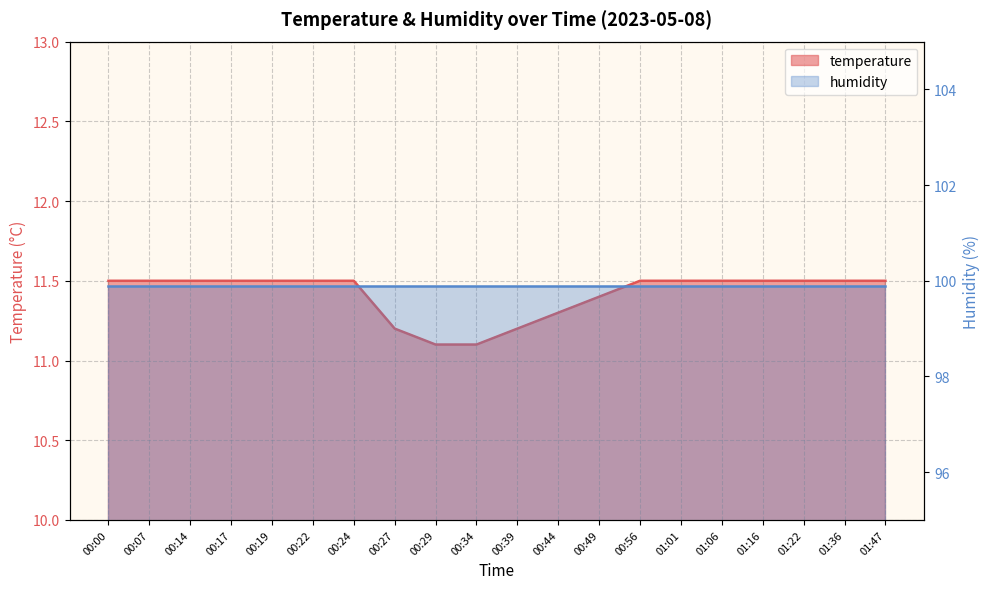

Where is the data nearest to the value 11?

00:29